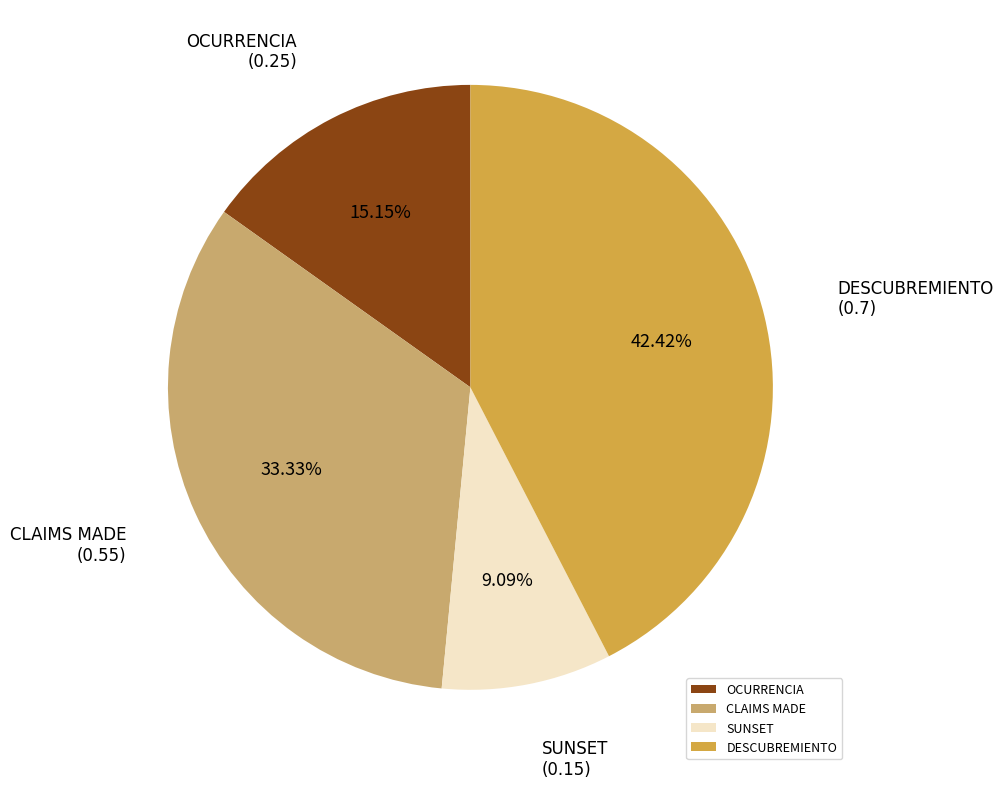

Is it true that SUNSET is 16% of the pie?

False